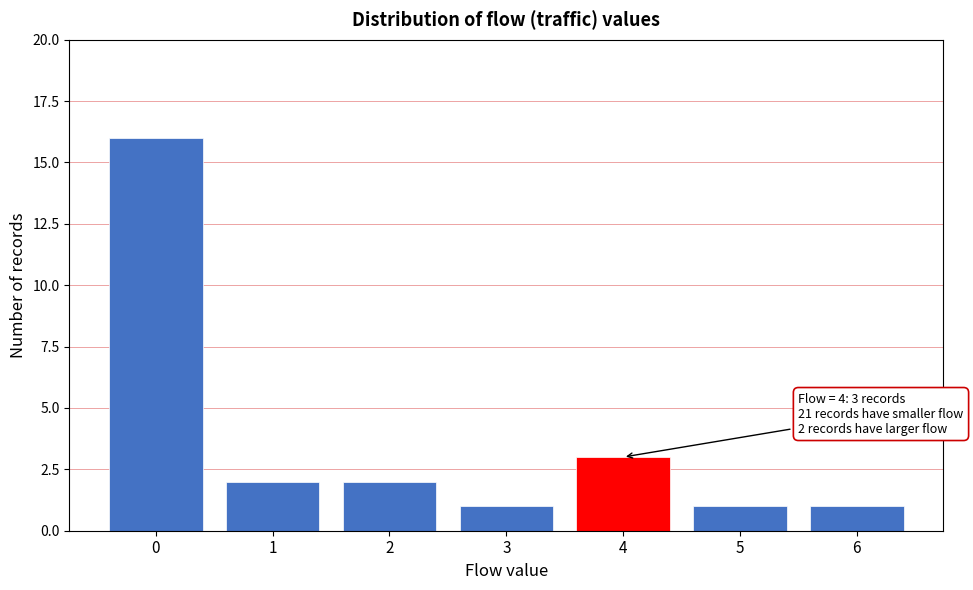

Reading left to right, extract all data points from this chart.

16	2	2	1	3	1	1